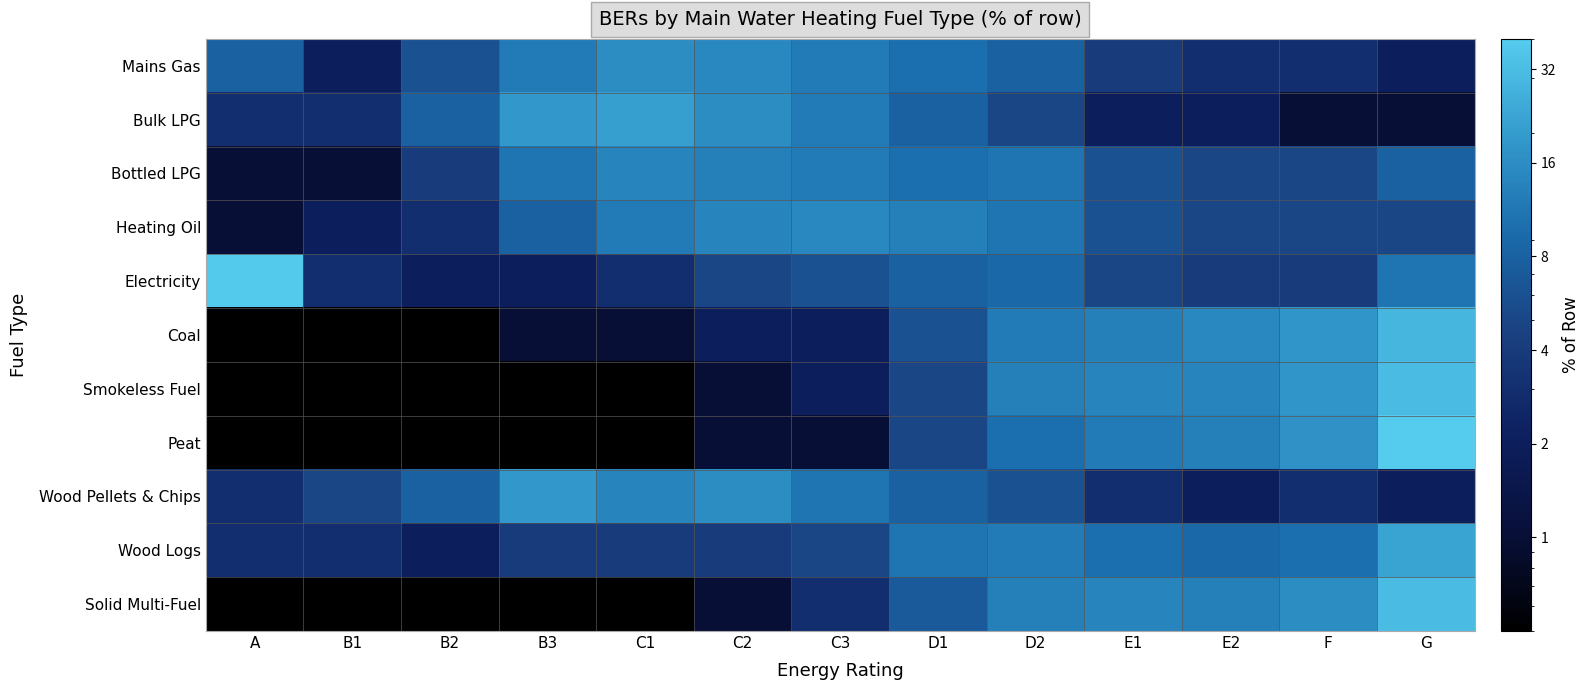

What is the difference between the highest and lowest values at C3?

14.0